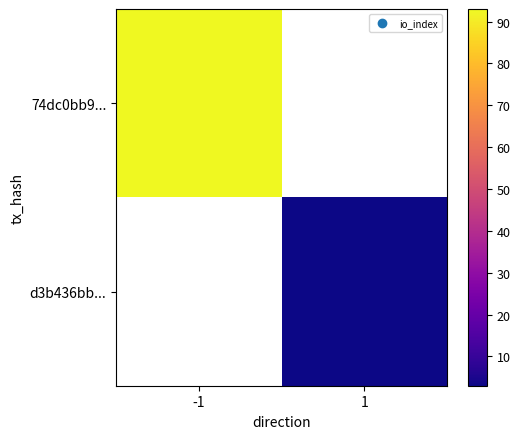

What is the lowest value of the 74dc0bb9... series?

93.0